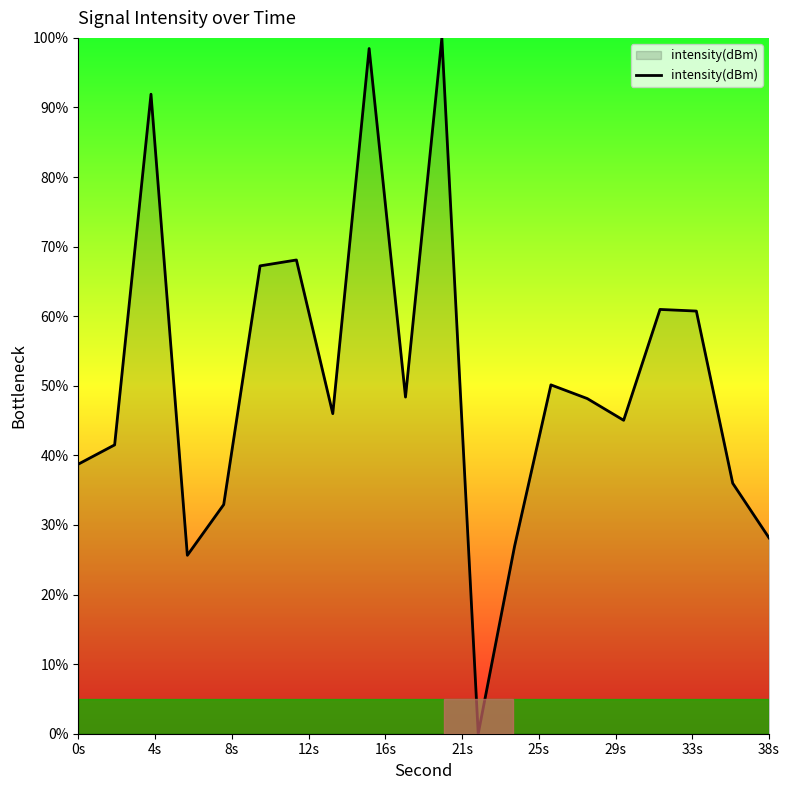

What is the greatest value displayed?

100.0